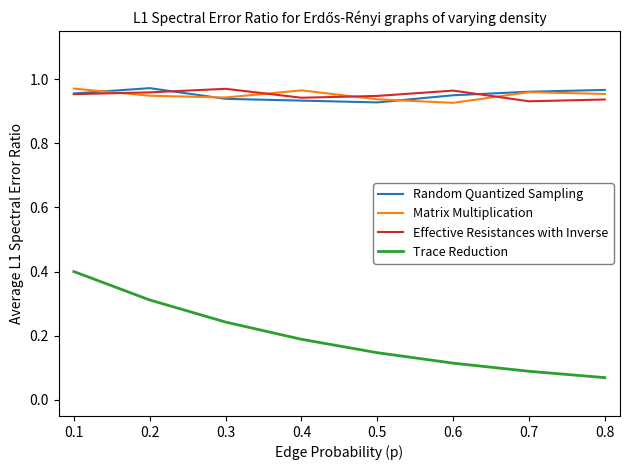

What is the maximum value for Trace Reduction?

0.4